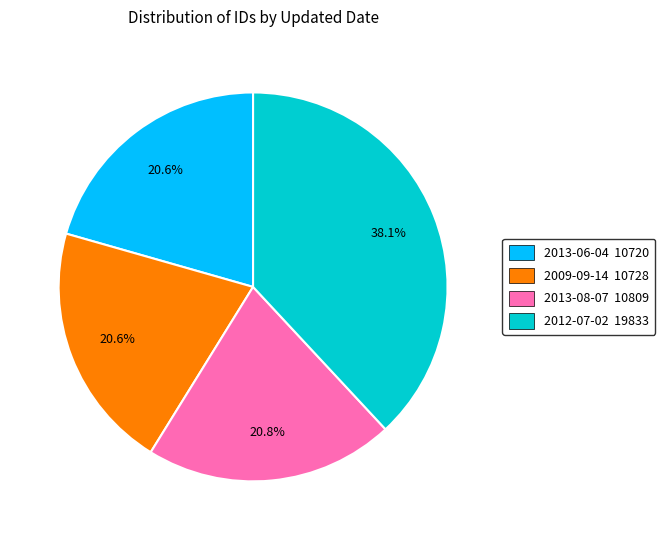

How many slices are in this pie chart?

4